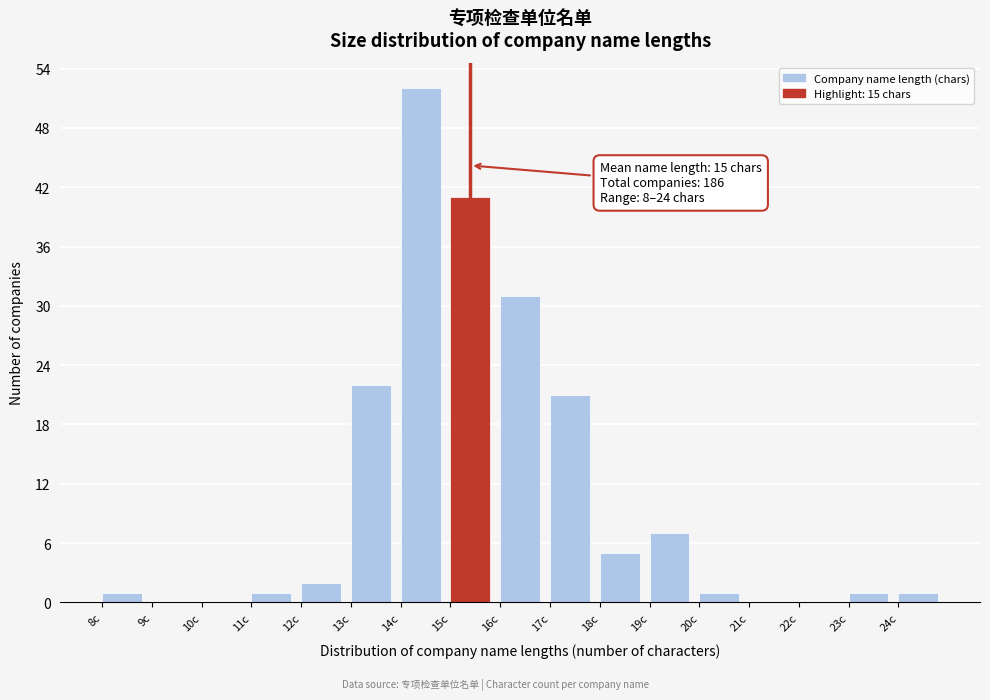

Over which range of the x-axis is the bar tallest?

14 to 15